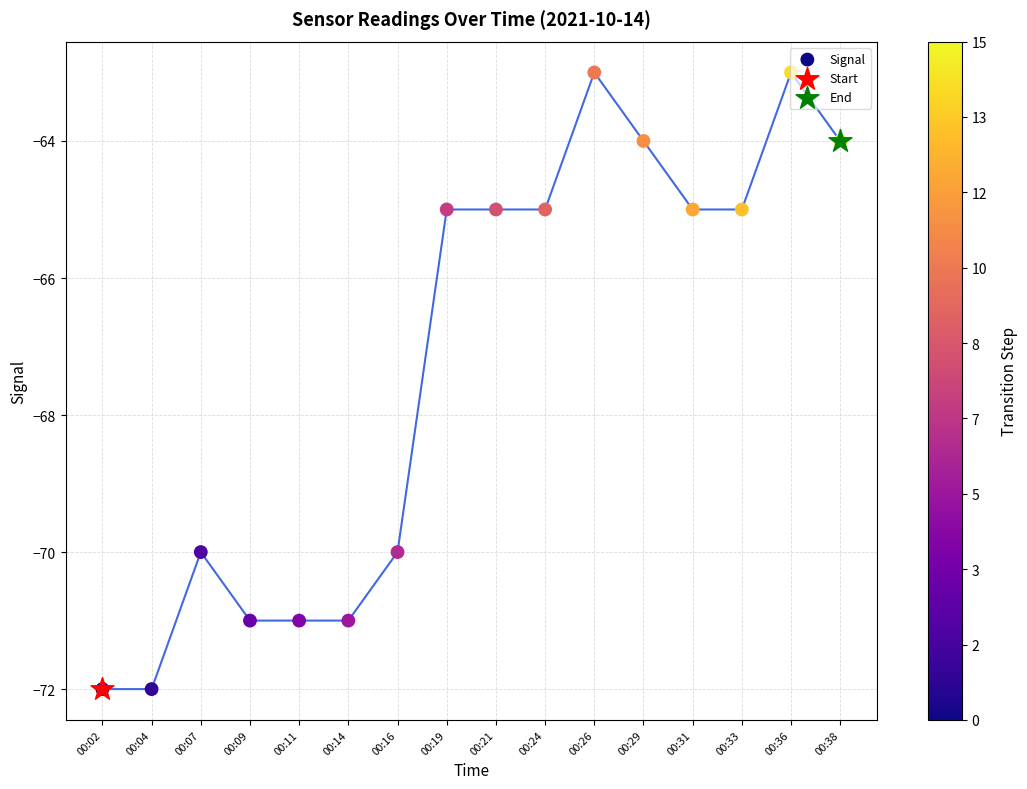

Which has a higher value, 00:02 or 00:19?

00:19